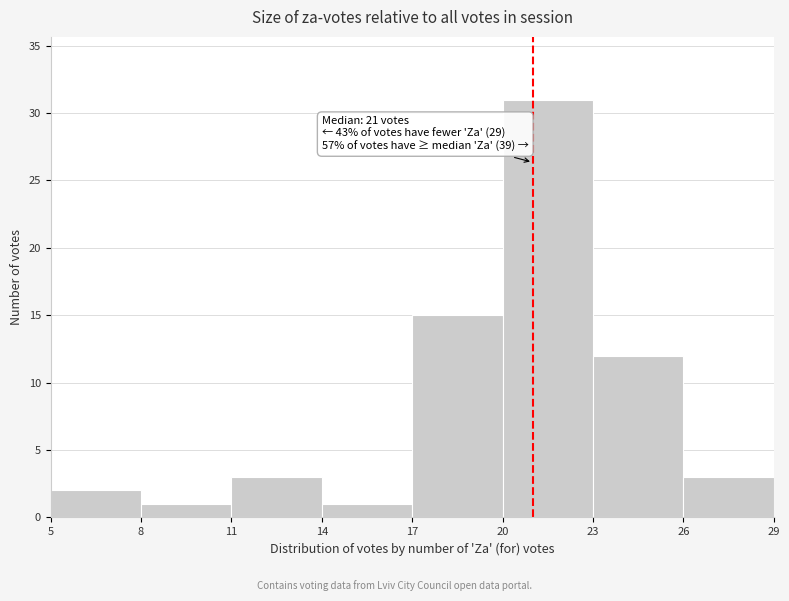

Which range on the x-axis has the tallest bar?

20 to 23